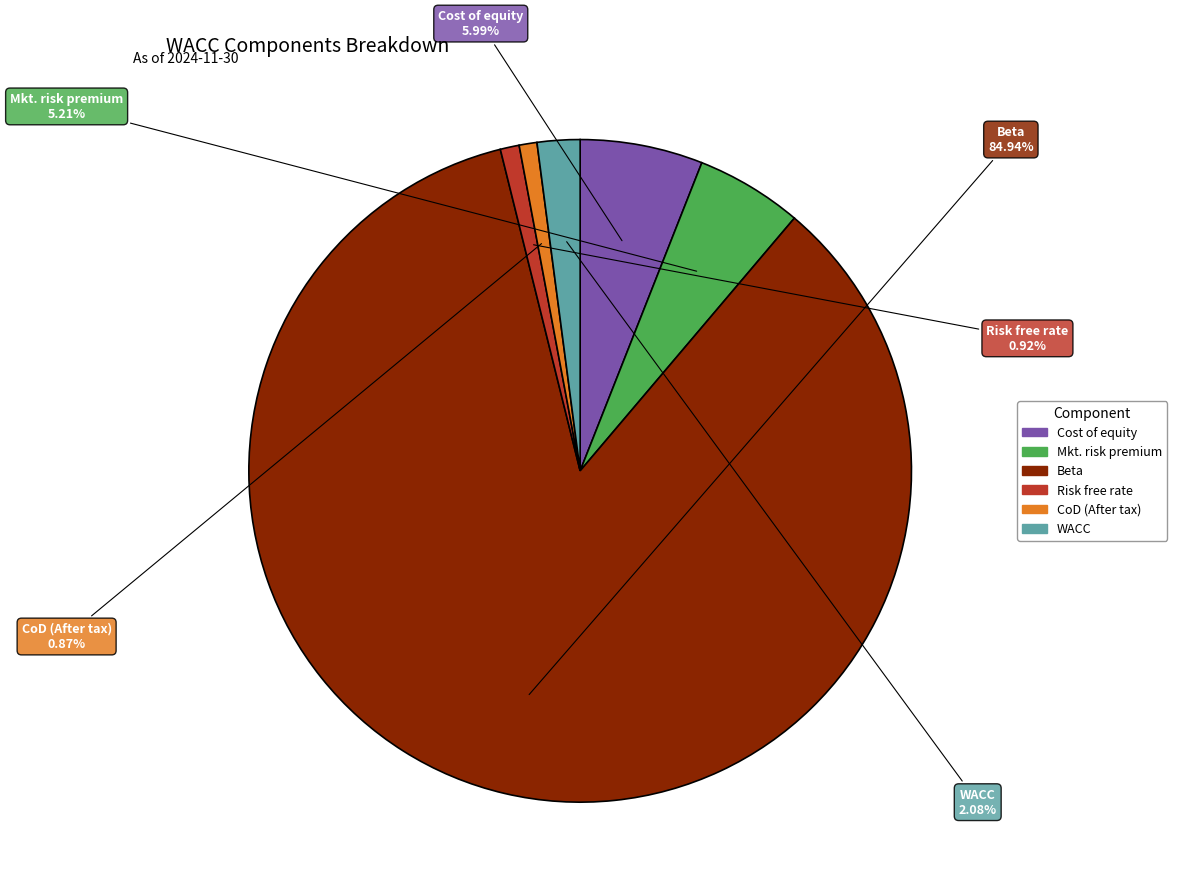

Is Beta the majority of the pie?

Yes